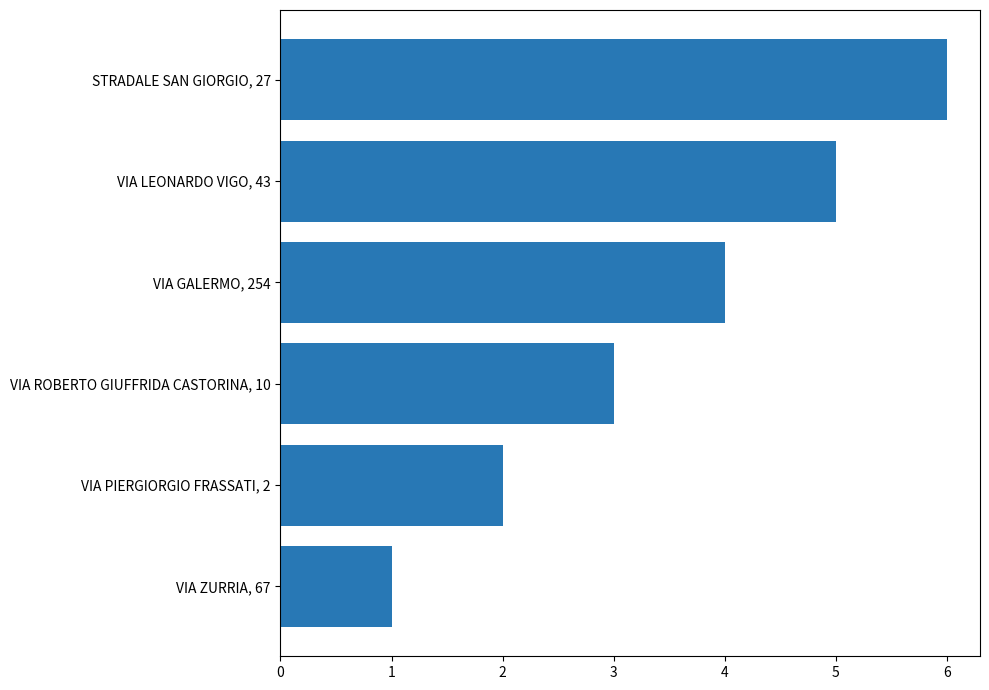

Is it true that the value at VIA GALERMO, 254 is 1?

False